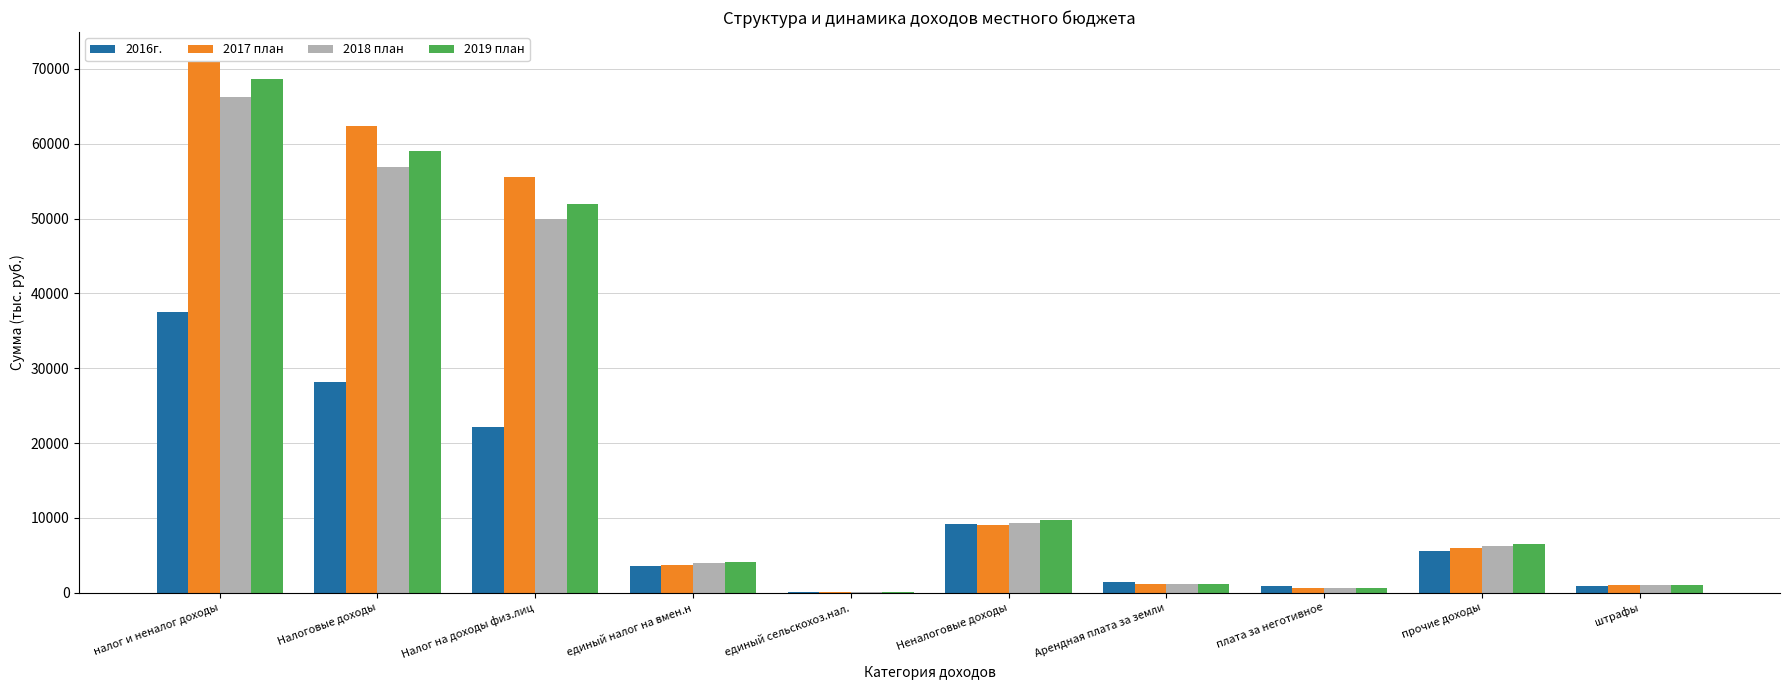

How many distinct data groups are displayed?

4